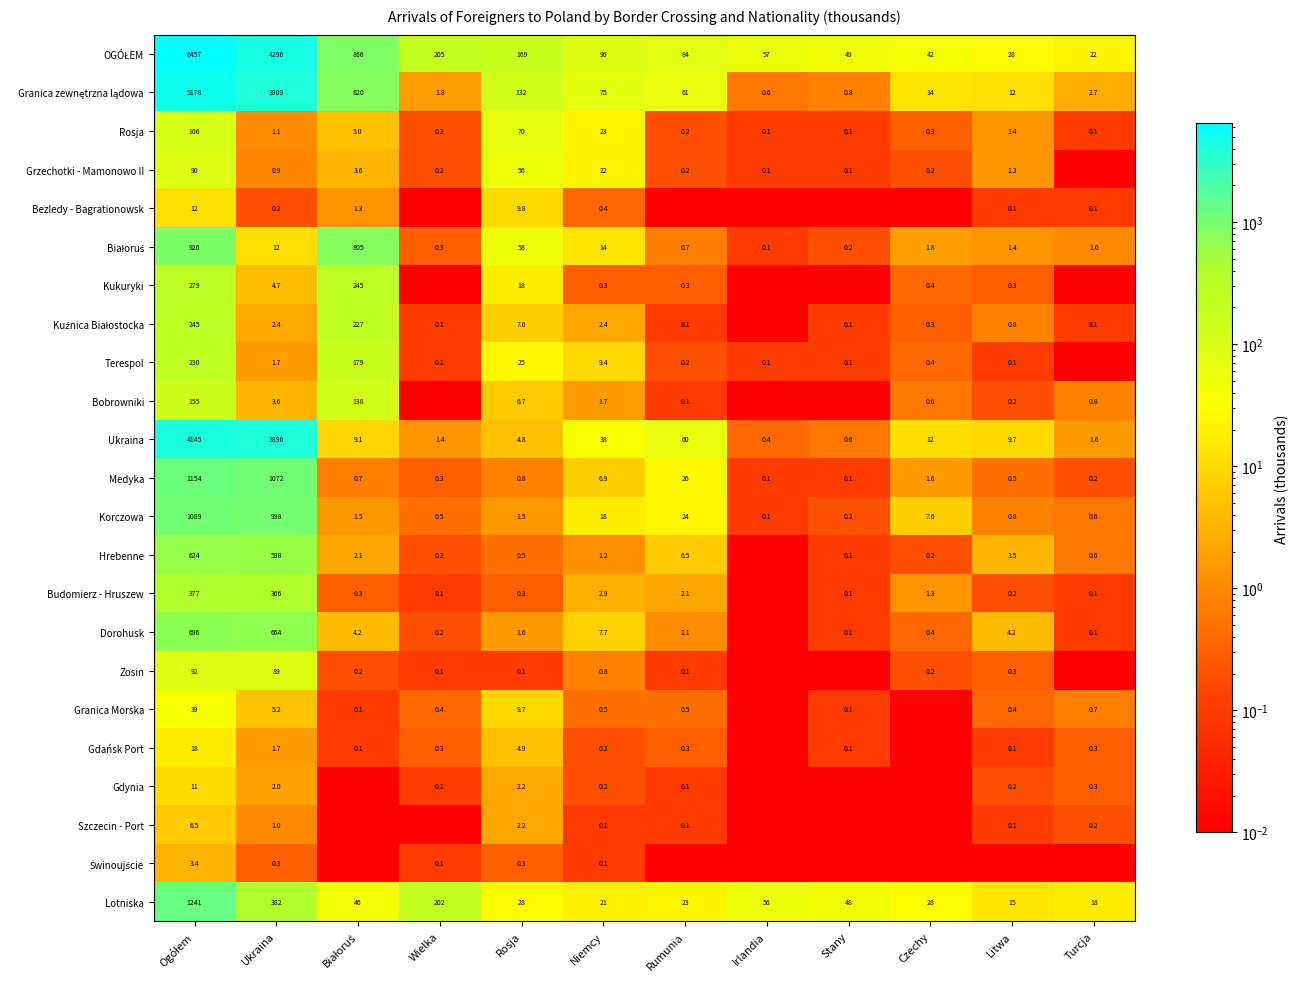

Is the value of Terespol at Irlandia greater than the value of Zosin at Niemcy?

No